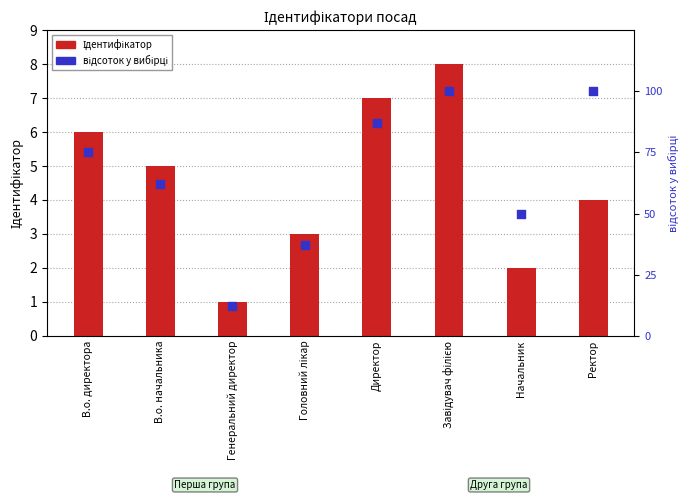

Which series reaches the maximum Y coordinate?

відсоток у вибірці